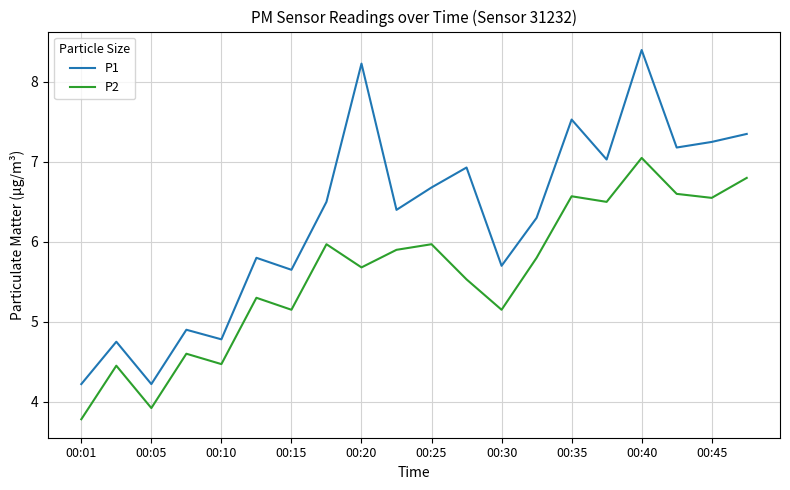

Rank the series by their average value, from lowest to highest.

P2, P1